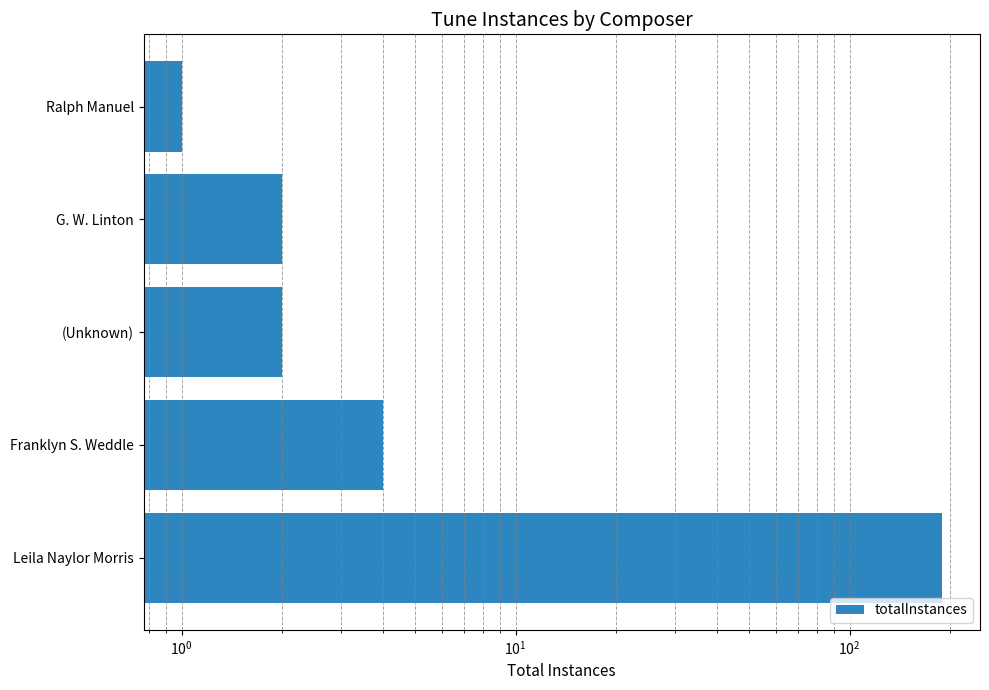

What is the sum of all values?

198